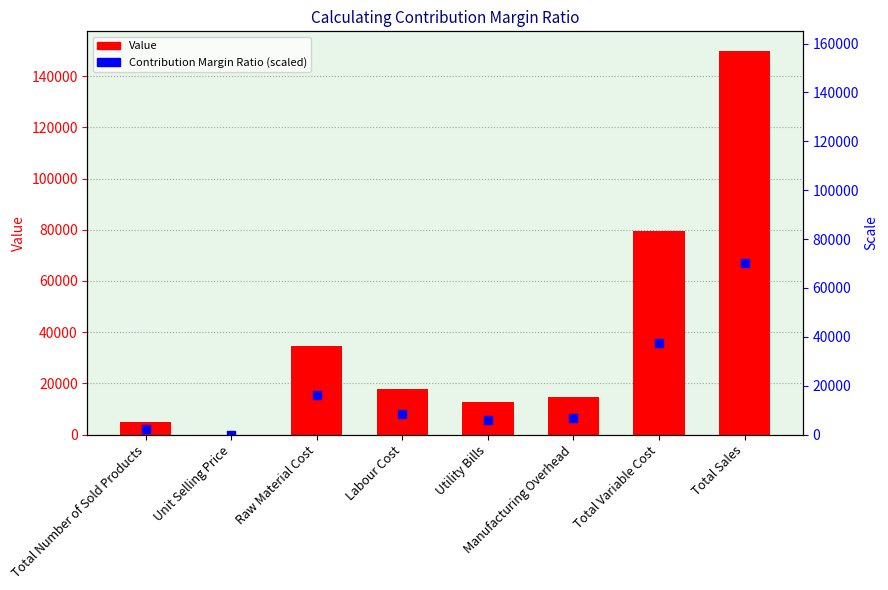

Which series has the largest total across all categories?

Value